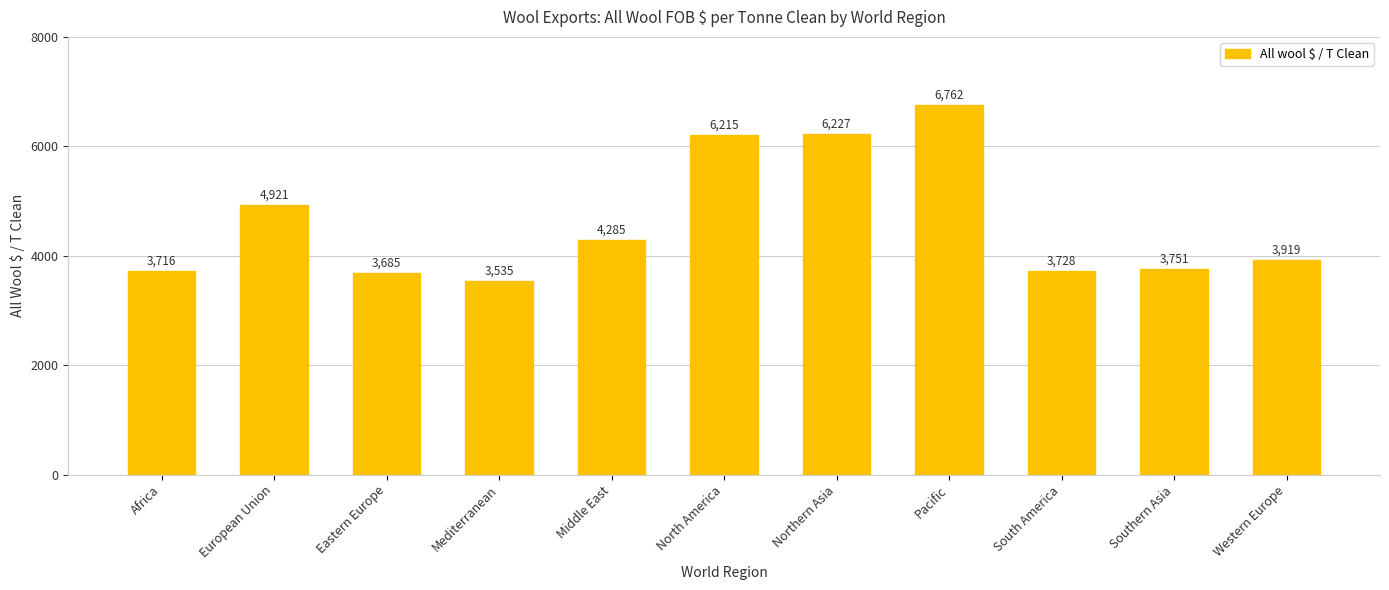

What position from the left is Southern Asia?

10